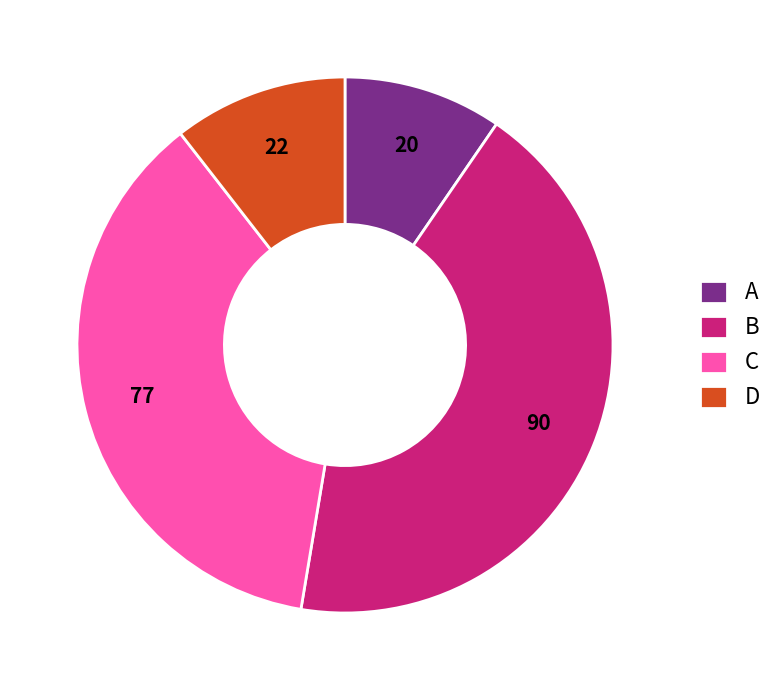

Count the number of slices in the pie.

4